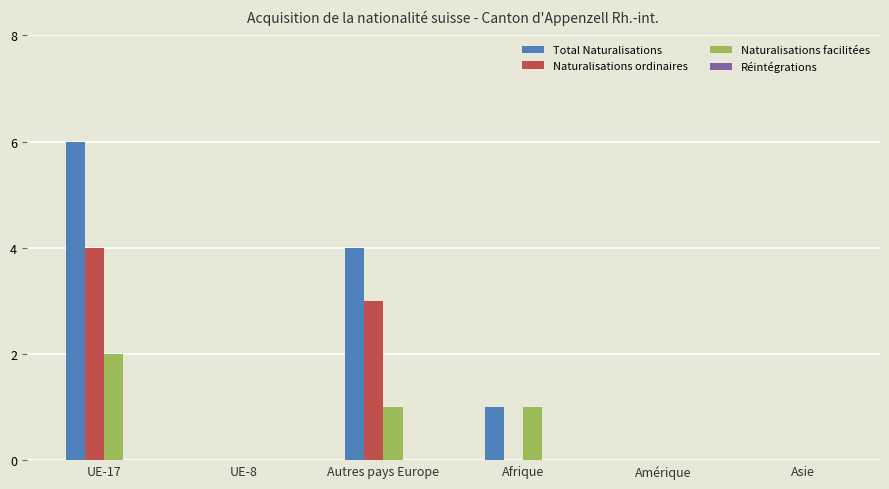

True or false: Naturalisations ordinaires has a value of -2 at Amérique.

False